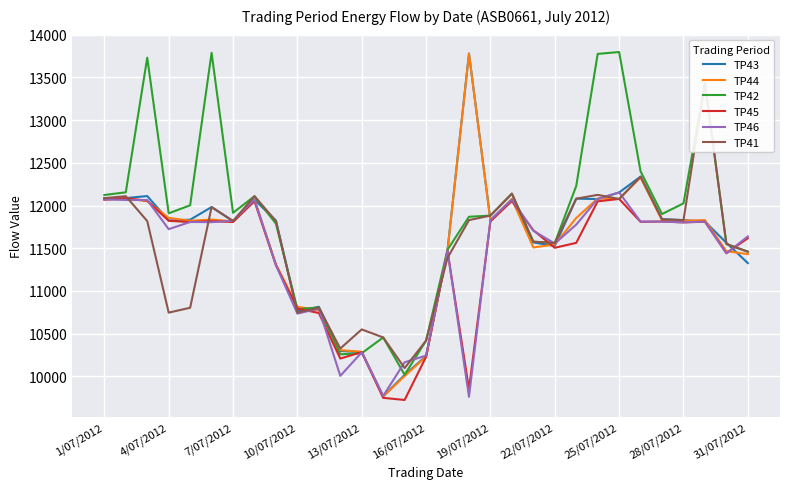

True or false: TP42 and TP44 intersect in this chart.

True